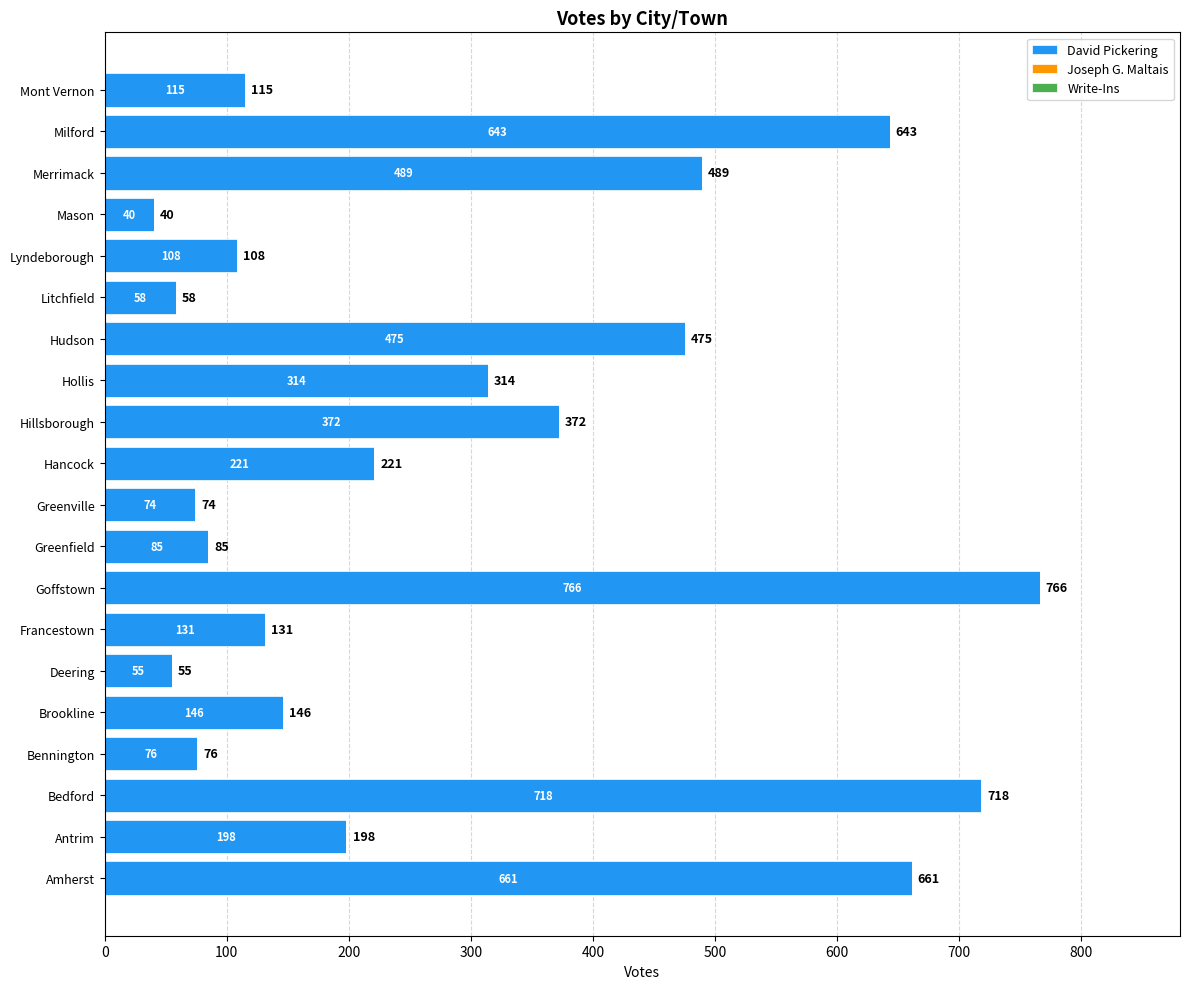

What is the change in value from Brookline to Milford?

+497